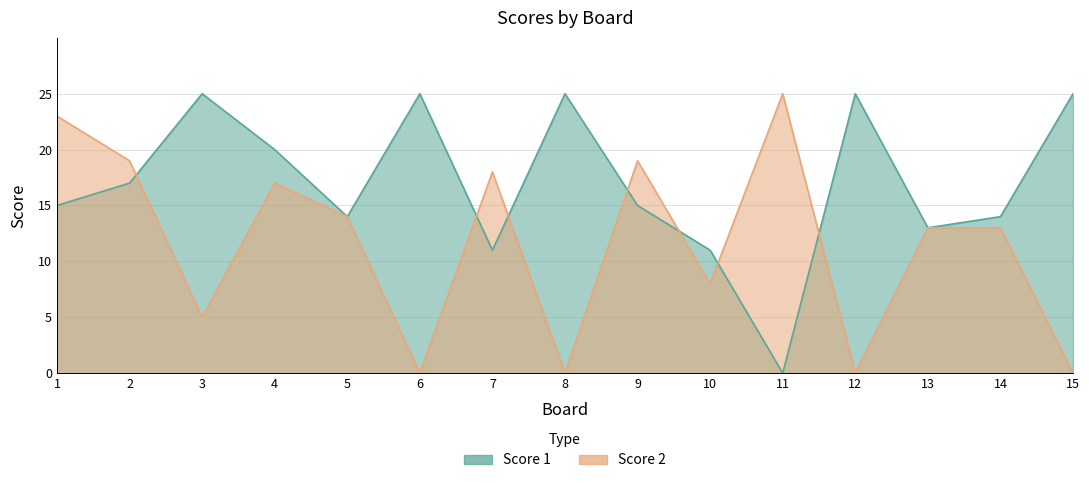

List the series in order of their overall mean, highest first.

Score 1, Score 2